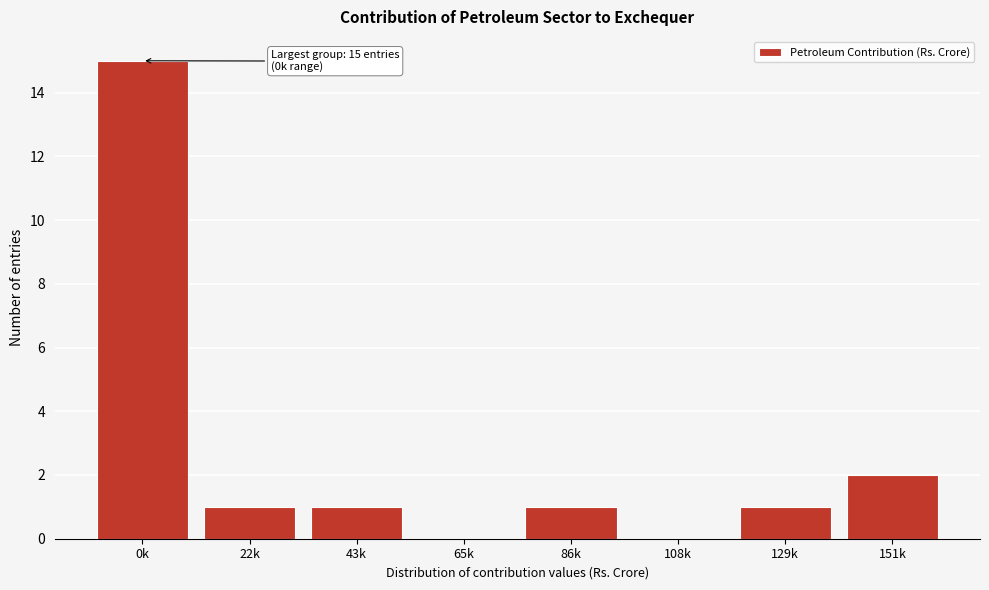

Reading left to right, extract all data points from this chart.

0k=15	22k=1	43k=1	65k=0	86k=1	108k=0	129k=1	151k=2